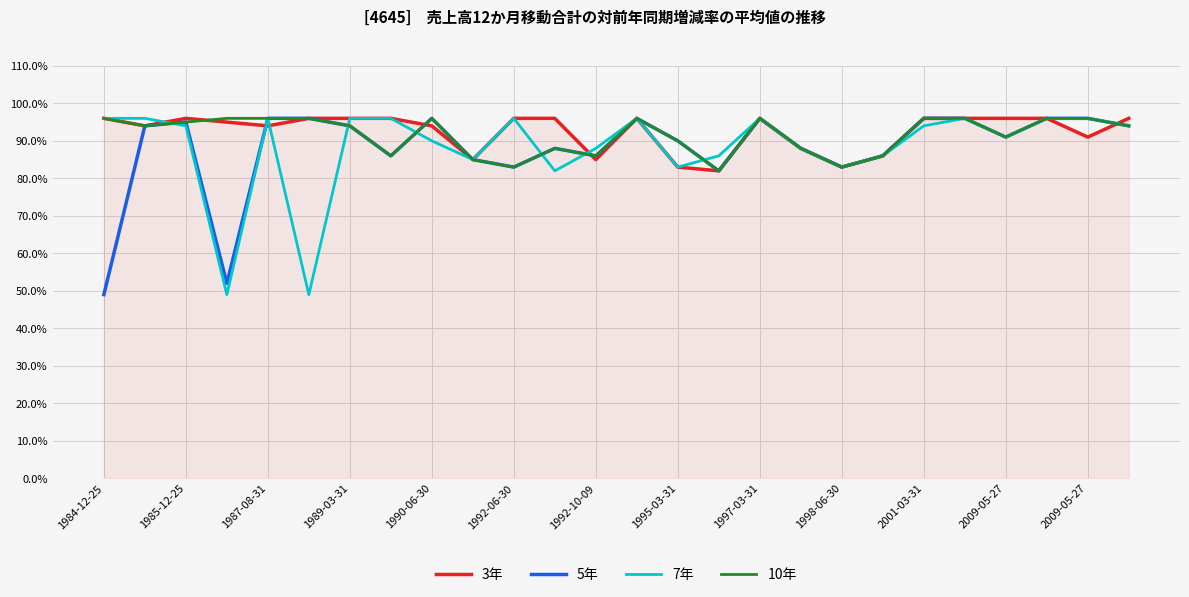

In 10年, how many points are lower than both neighbors (excluding endpoints)?

7